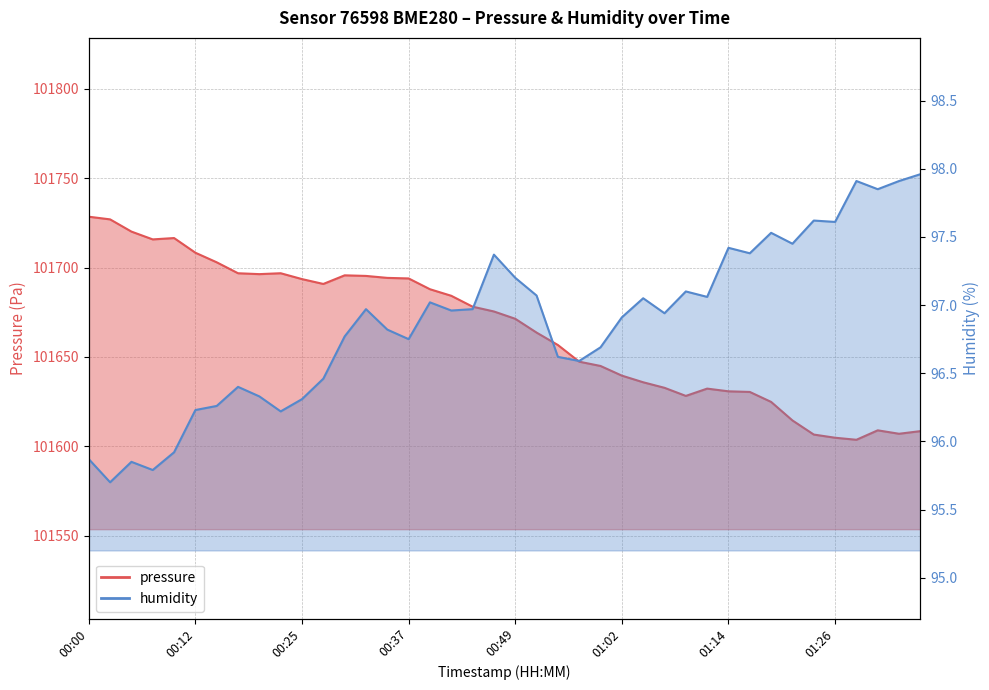

At which category does humidity reach its first local valley?

00:03